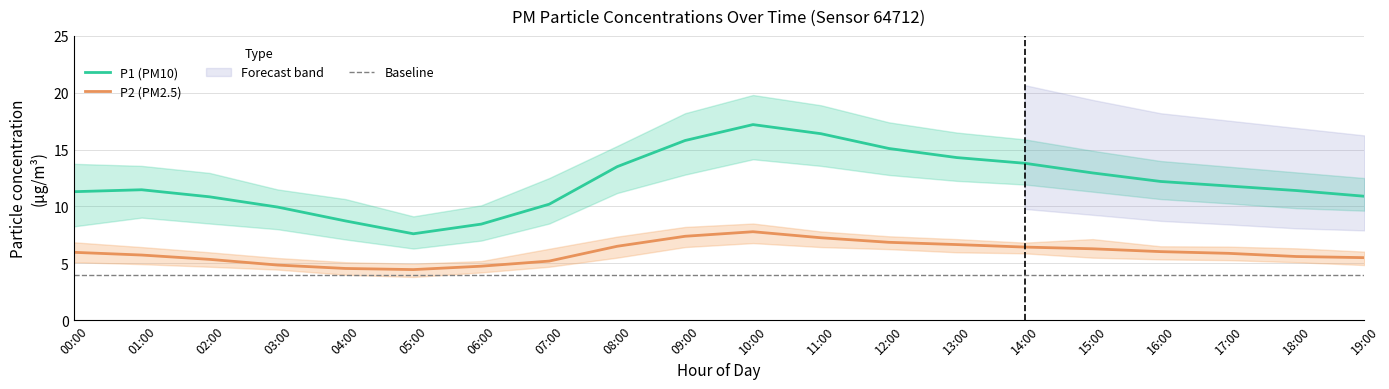

How many data points in P2 are less than 5?

4